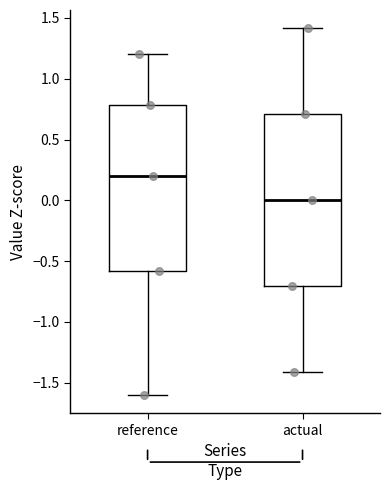

Reading left to right, read every box against the y-axis: the position of its median line, the range the box covers, and the ends of its whiskers. The values are not printed on the chart, so give them approximately, as read against the axis.

reference: median 0.2, box -0.6 to 0.8, whiskers -1.6 to 1.2
actual: median 0.0, box -0.7 to 0.7, whiskers -1.4 to 1.4